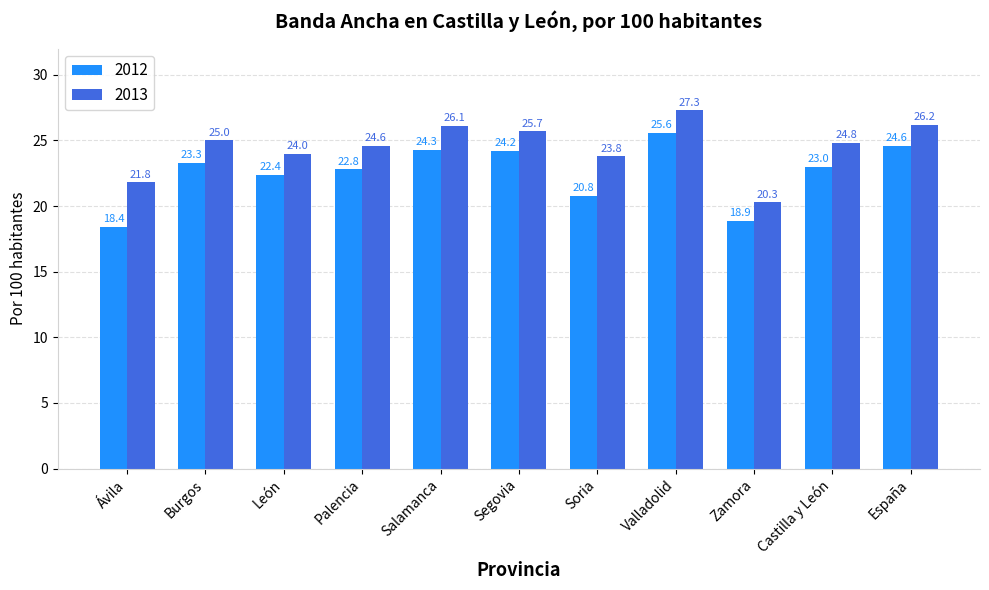

Is the value of 2013 at Soria greater than the value of 2012 at Zamora?

Yes